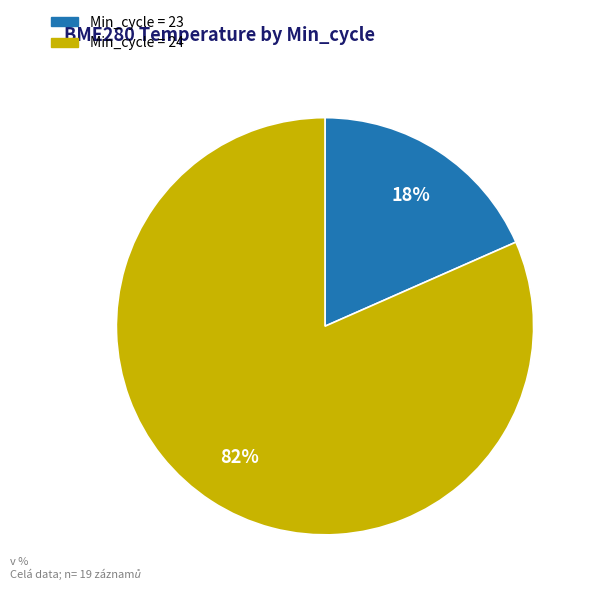

Is there any slice that represents more than half of the pie?

Yes